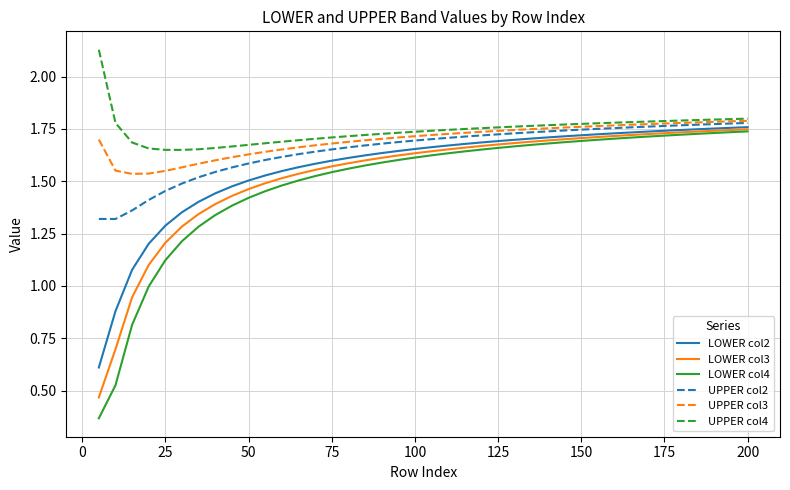

Which series has the largest range (max minus min)?

LOWER col4